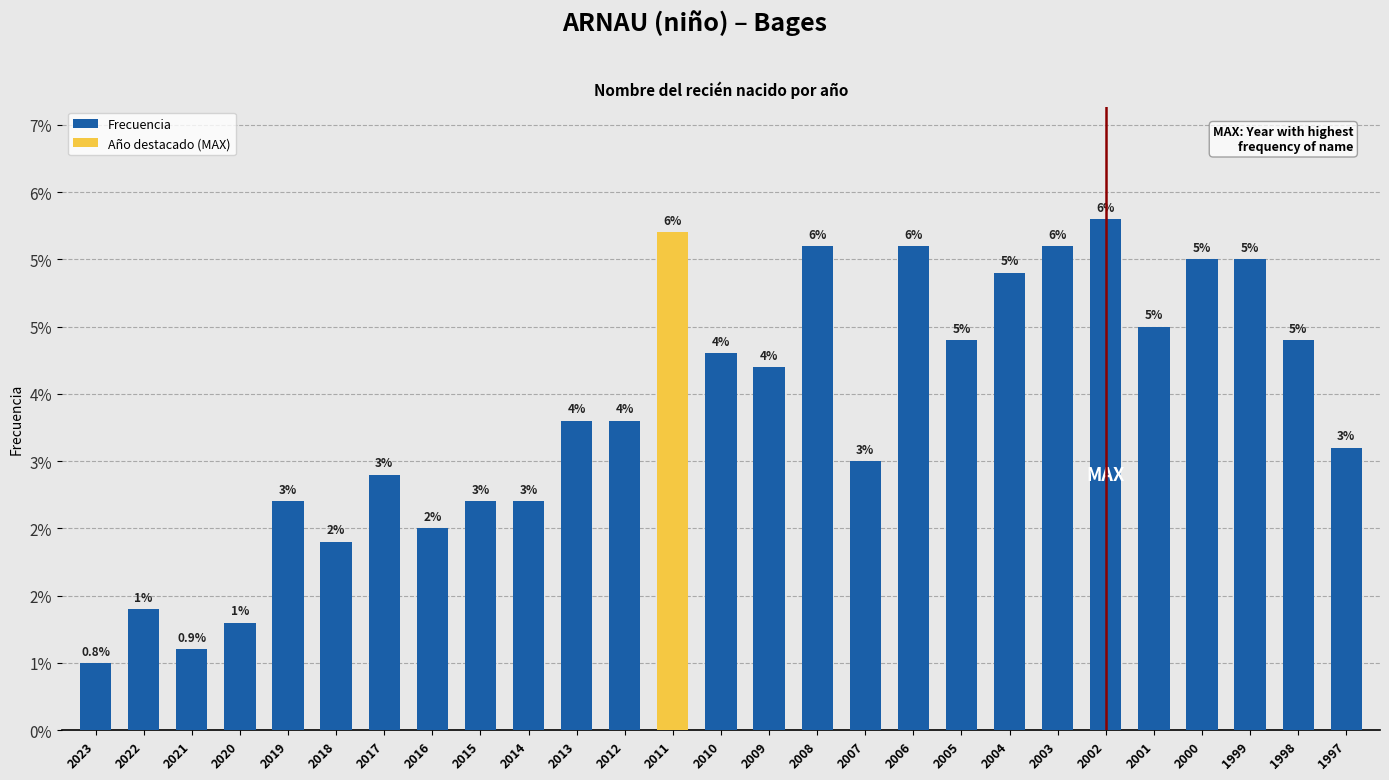

How many bars are there in total?

27